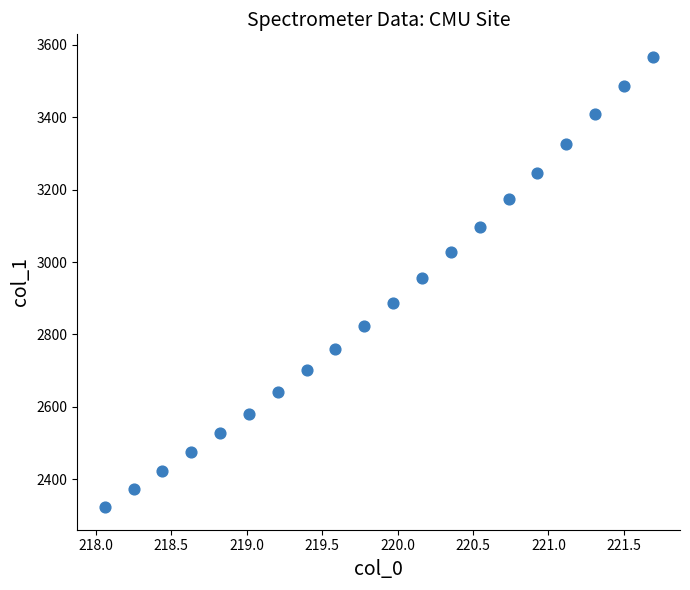

What is the range of Y values (max minus min)?

1243.6